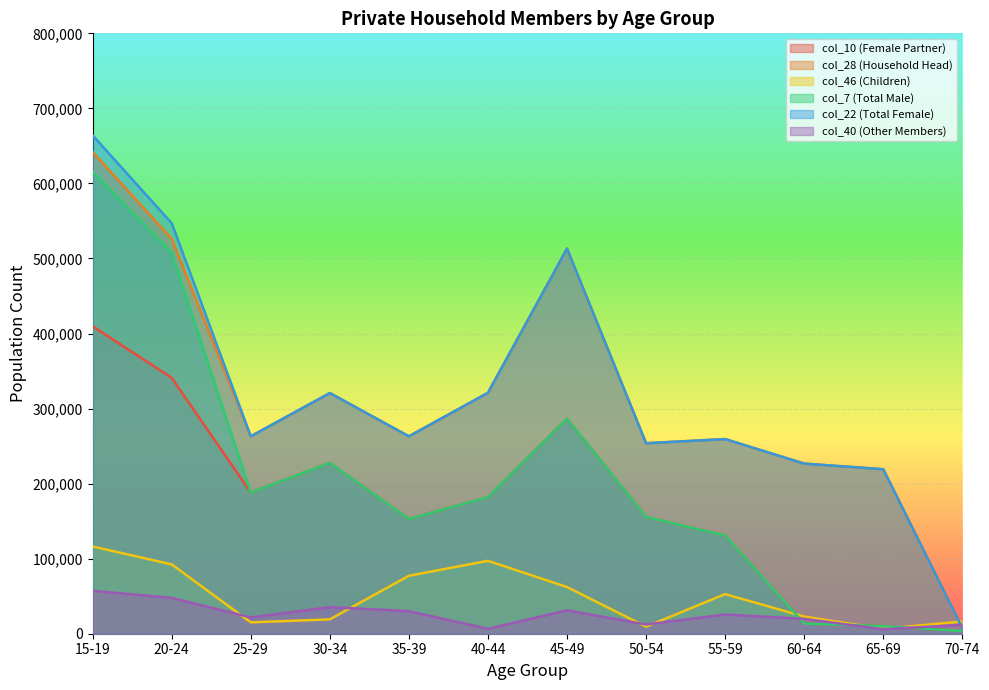

Reading left to right, what are all the values shown in this chart?

col_10: 15-19=409660	20-24=340992	25-29=188157	30-34=227614	35-39=152835	40-44=182046	45-49=286459	50-54=155627	55-59=130832	60-64=13621	65-69=10119	70-74=3502
col_28: 15-19=641704	20-24=526101	25-29=263074	30-34=320681	35-39=263027	40-44=321023	45-49=513175	50-54=253823	55-59=259352	60-64=226691	65-69=219140	70-74=7551
col_46: 15-19=116242	20-24=92382	25-29=15147	30-34=19120	35-39=77235	40-44=97122	45-49=62190	50-54=9389	55-59=52801	60-64=22840	65-69=6469	70-74=16371
col_7: 15-19=615584	20-24=507288	25-29=188157	30-34=227614	35-39=152835	40-44=182046	45-49=286459	50-54=155627	55-59=130832	60-64=13621	65-69=10119	70-74=3502
col_22: 15-19=664010	20-24=546988	25-29=263074	30-34=320681	35-39=263027	40-44=321023	45-49=513175	50-54=253823	55-59=259352	60-64=226691	65-69=219140	70-74=7551
col_40: 15-19=57139	20-24=47730	25-29=21693	30-34=35446	35-39=30049	40-44=6477	45-49=31190	50-54=12271	55-59=25604	60-64=19769	65-69=5951	70-74=11834